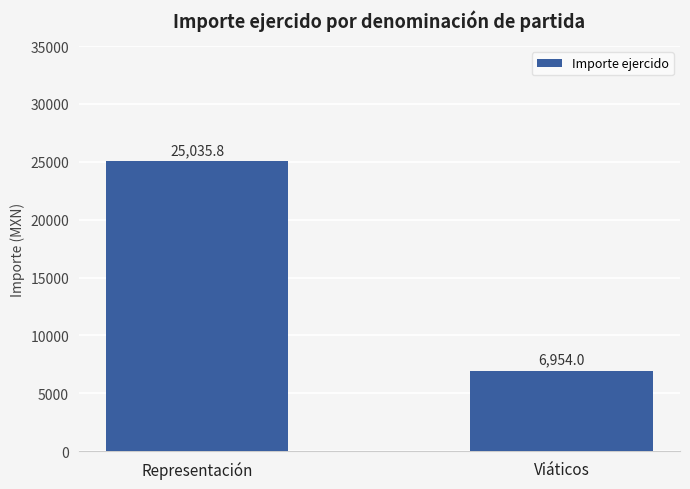

Reading left to right, list all the values displayed in this chart.

Representación=25035.8	Viáticos=6954.0